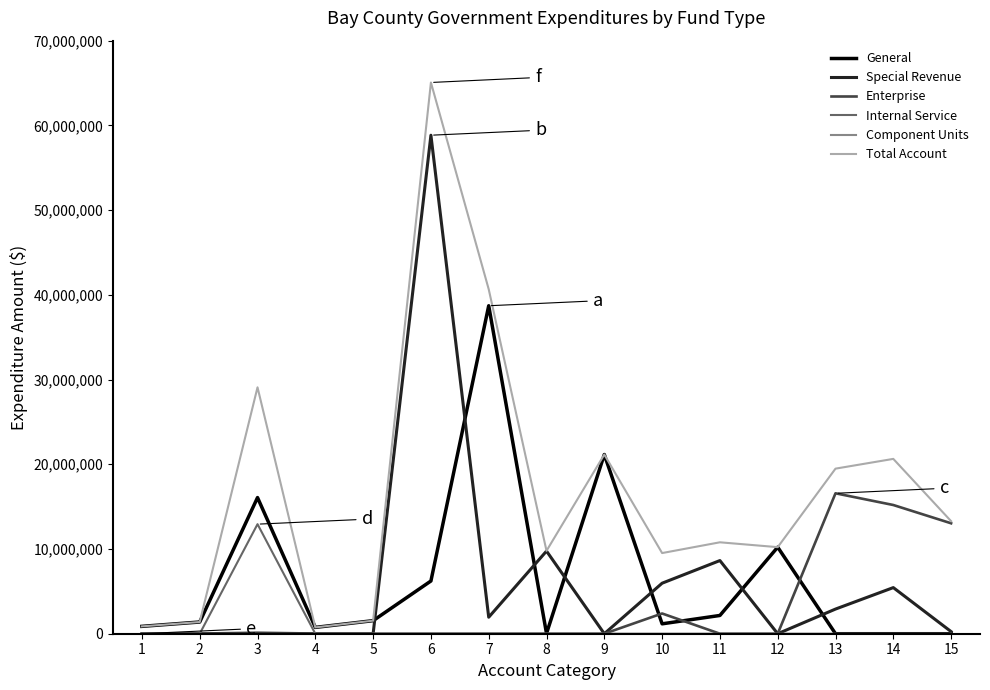

Which series has the largest total across all categories?

Total Account